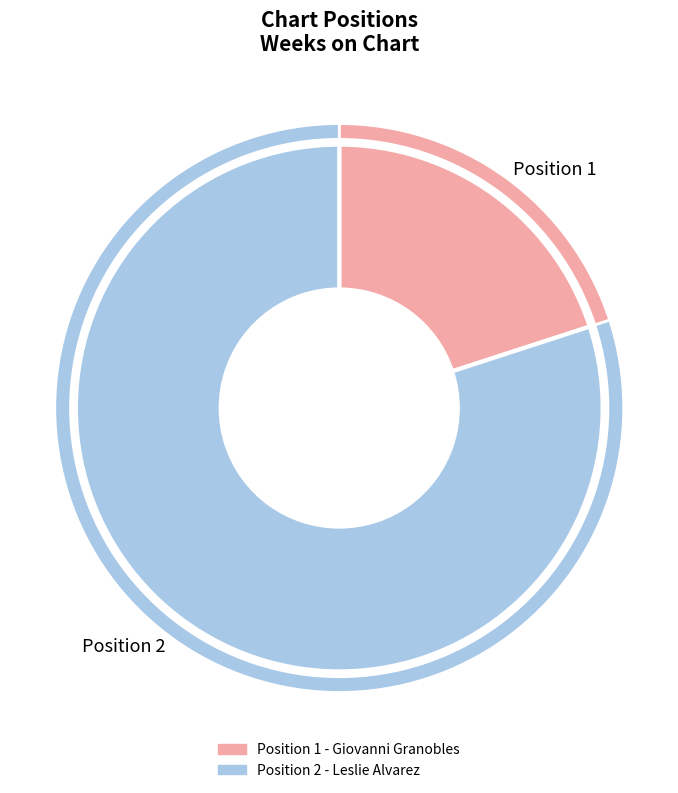

To the nearest percent, what portion does 2 represent?

80%